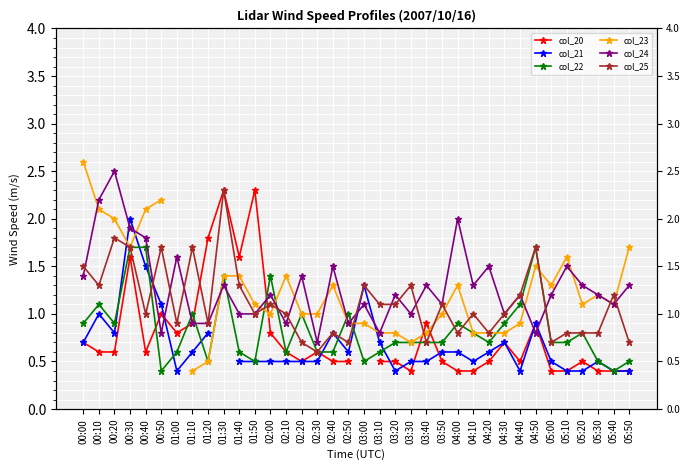

The value of col_23 at 03:50 is 1.5. True or false?

False